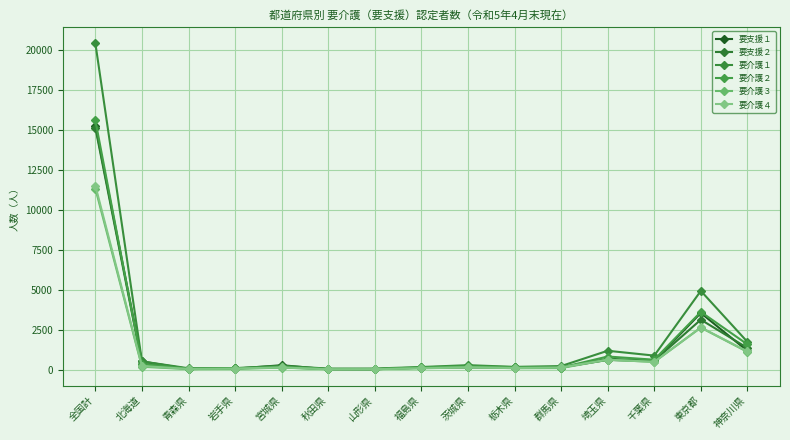

Which series has the largest total across all categories?

要介護１